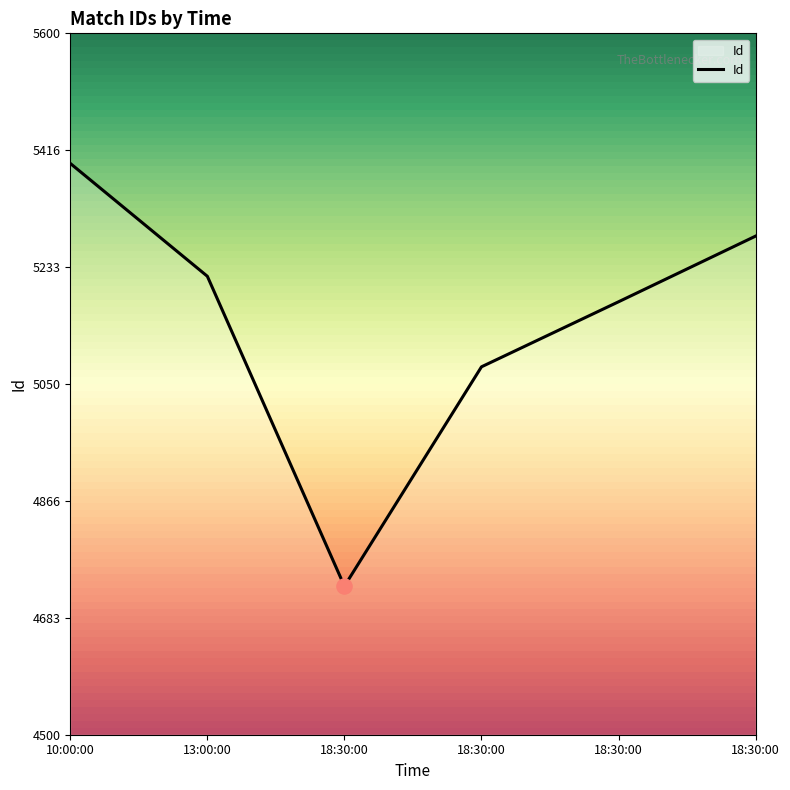

How many lines are shown in the chart?

1